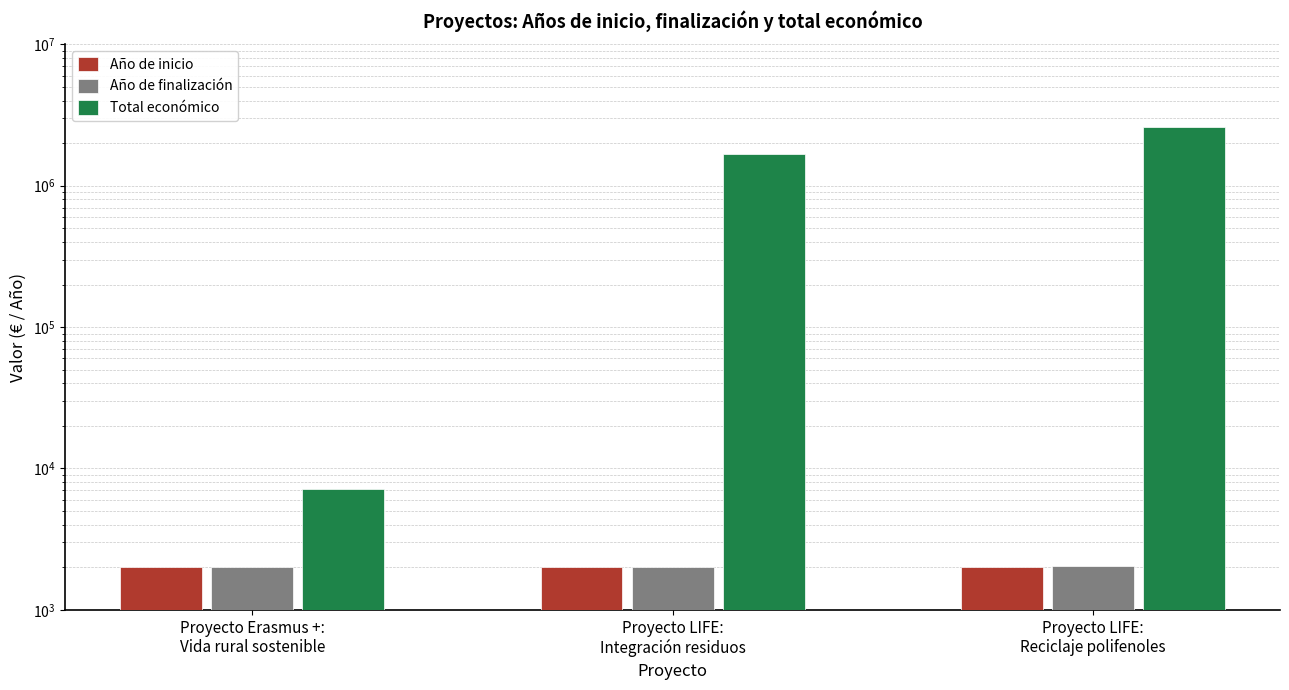

What is the approximate value of Año de inicio at Proyecto LIFE:
Integración residuos?

2023